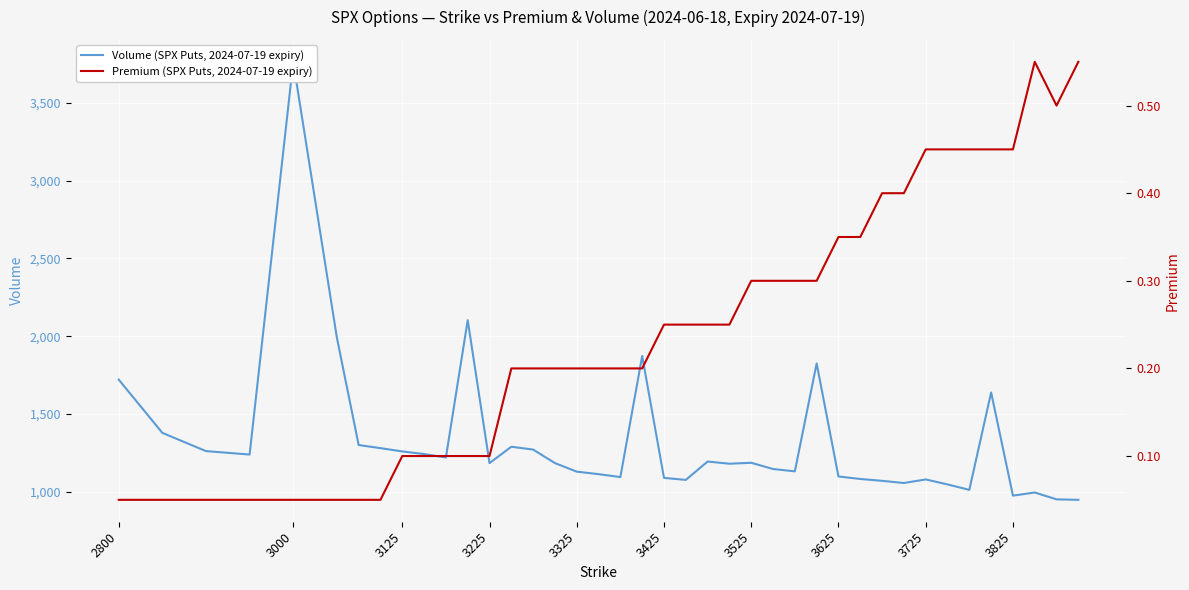

What is the difference between the second highest and minimum values in the Volume (SPX Puts, 2024-07-19 expiry) series?

1154.0